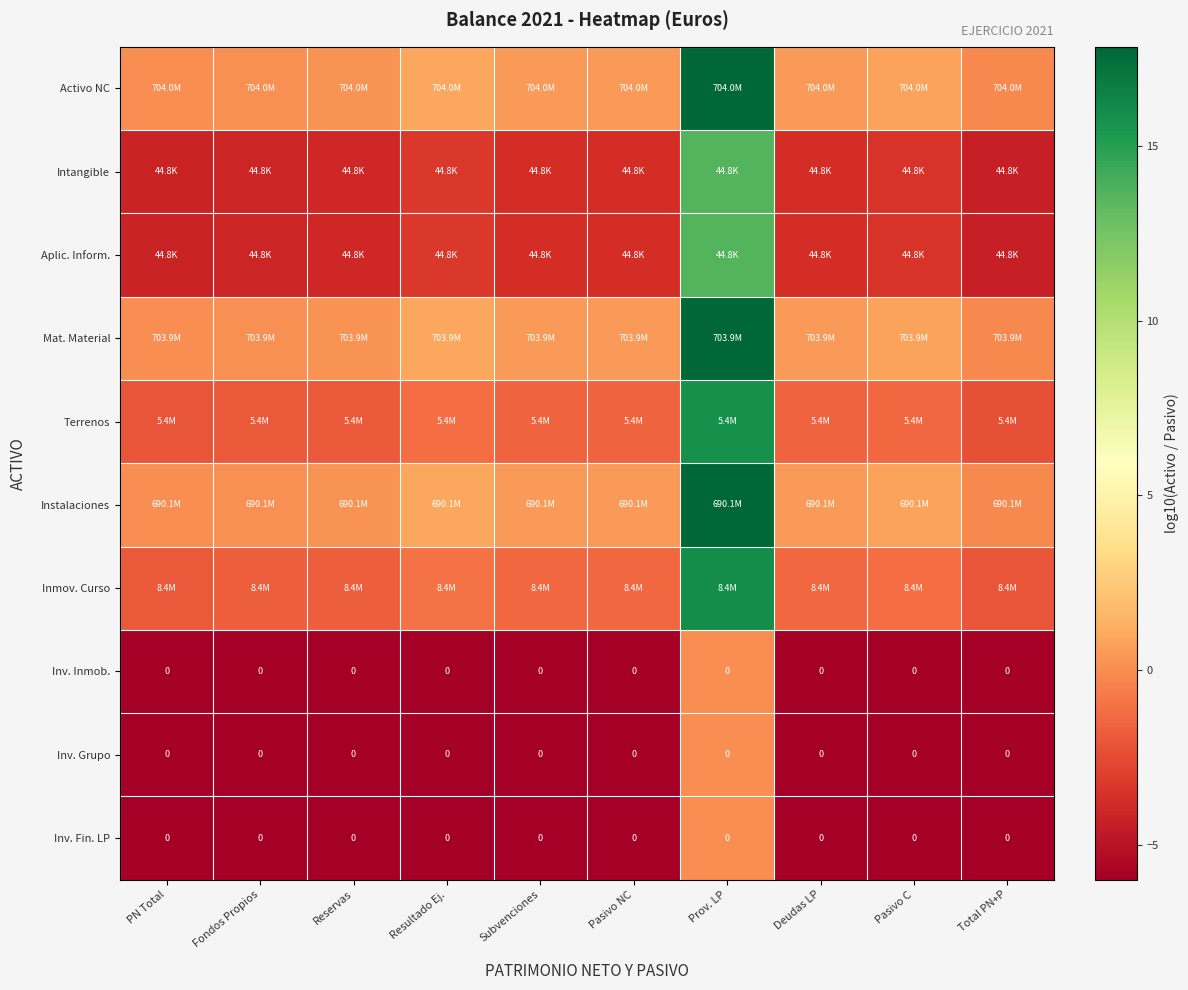

The value of Activo NC at Total PN+P is -0.1. True or false?

False